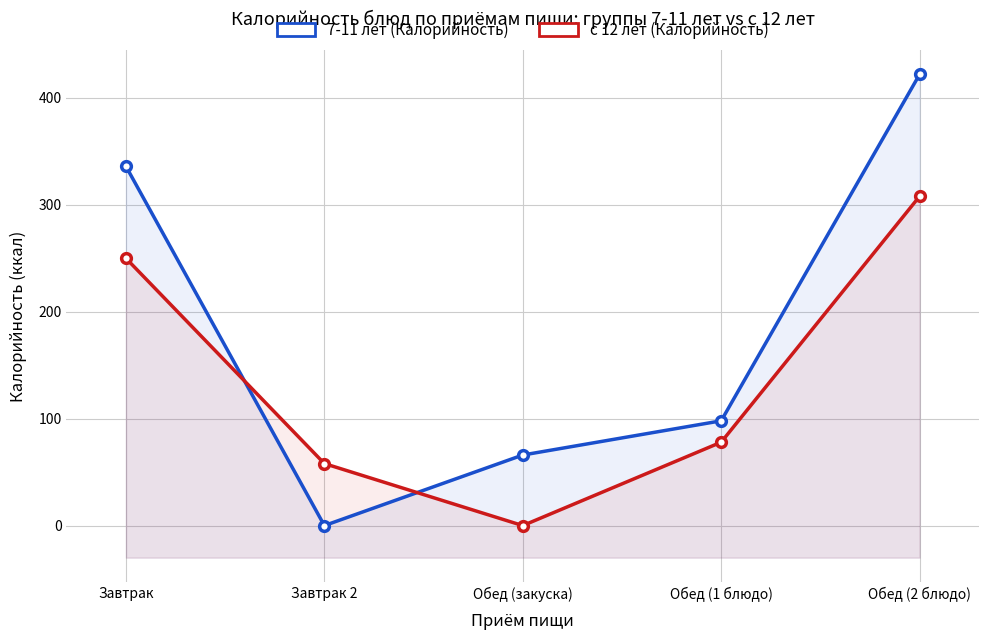

What is the spread (max minus min) of values at Завтрак?

86